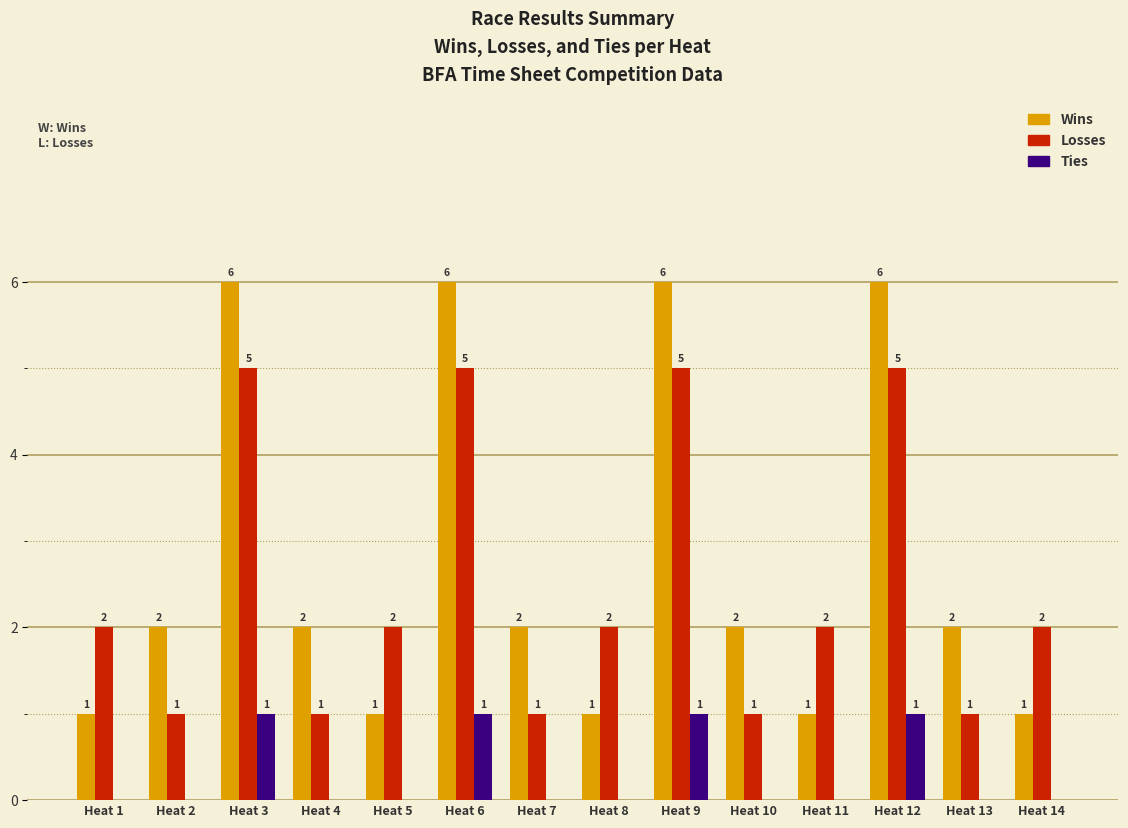

Is the value of Ties at Heat 11 greater than the value of Losses at Heat 8?

No